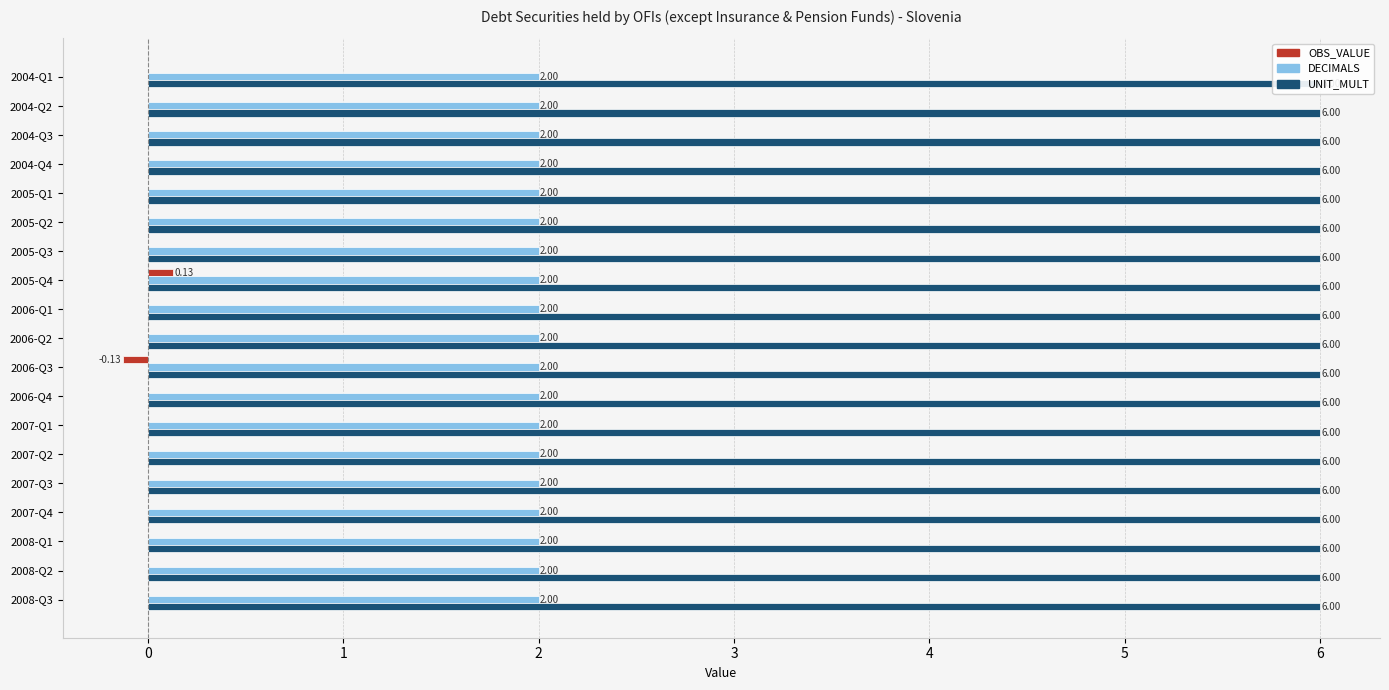

How many groups of bars are there?

19